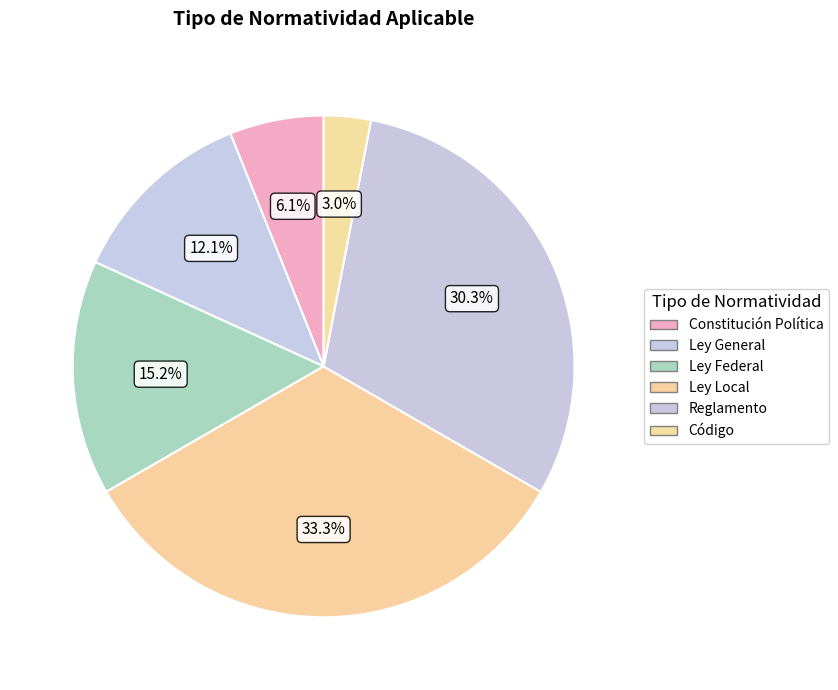

To the nearest percent, what is the difference between the Reglamento and Ley General slice percentages?

18%